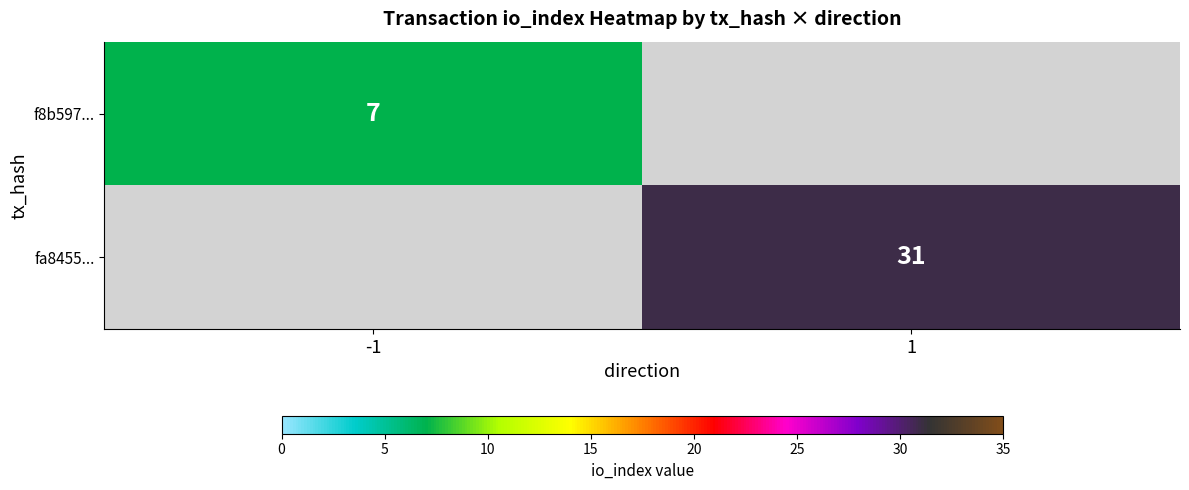

What is the smallest value displayed?

7.0